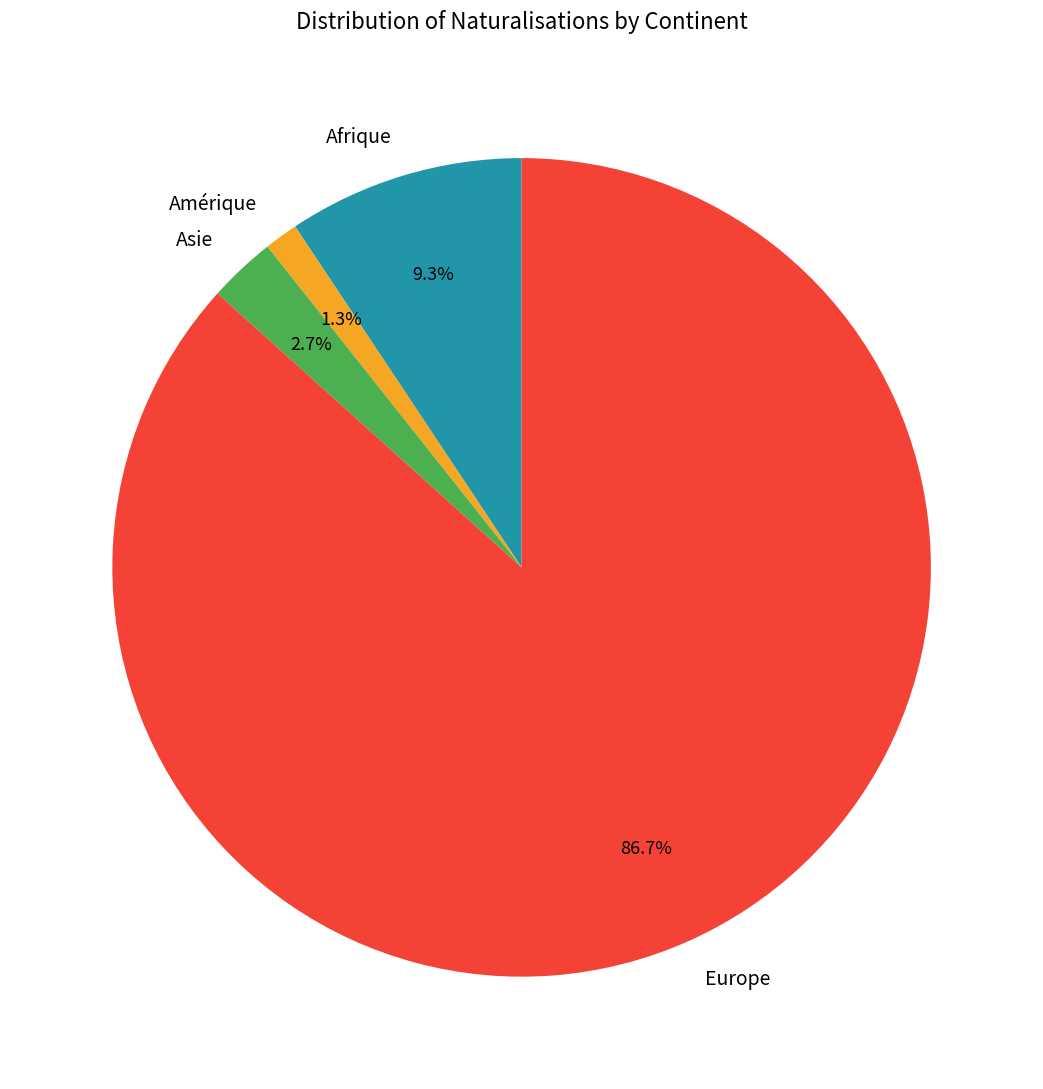

How many segments does this pie chart have?

4